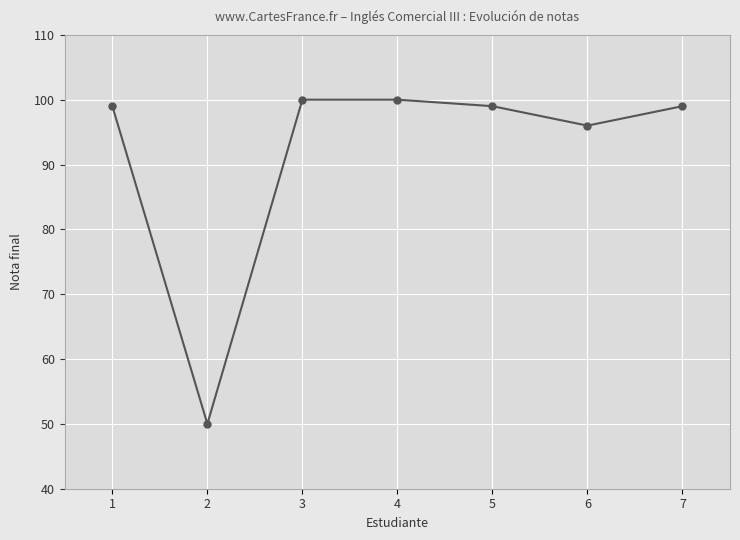

What is the minimum value shown in the chart?

50